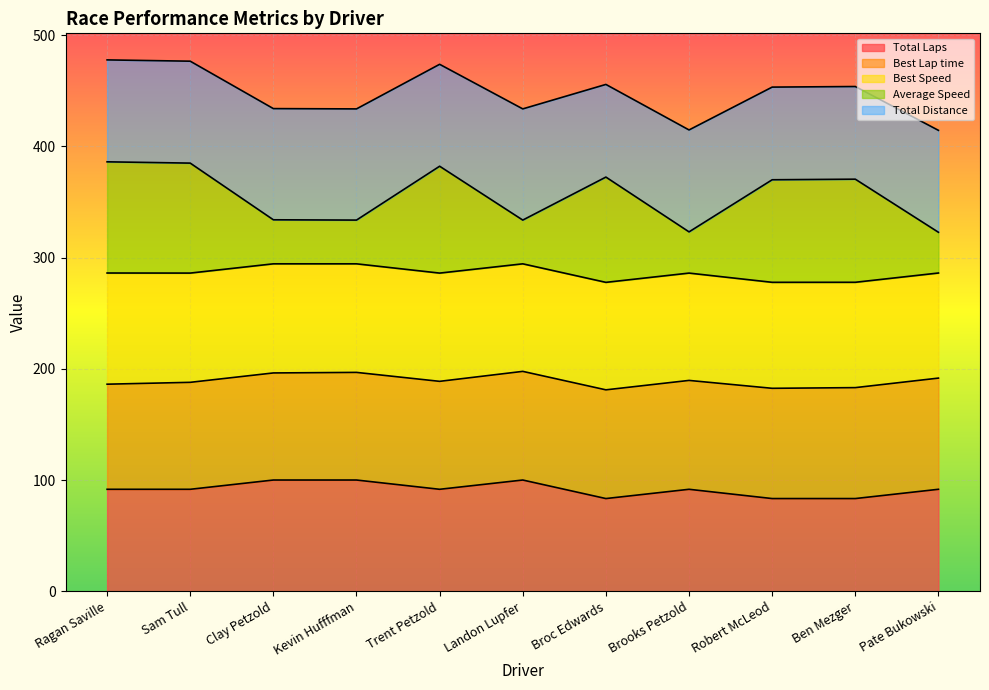

What is the value of the Average Speed point at the 1st from the left?

386.2